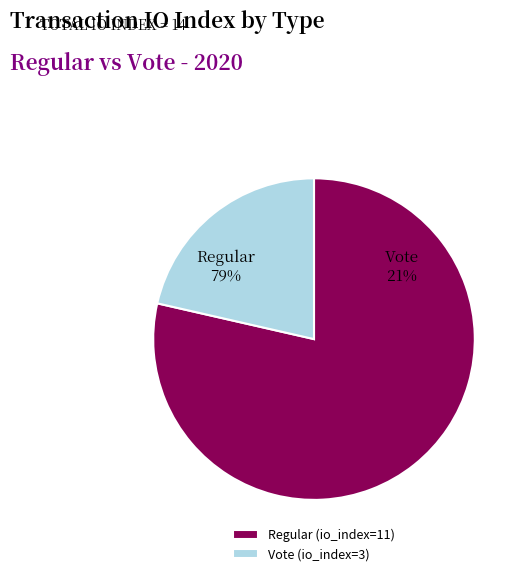

Does Regular (io_index=11) account for over 50% of the chart?

Yes